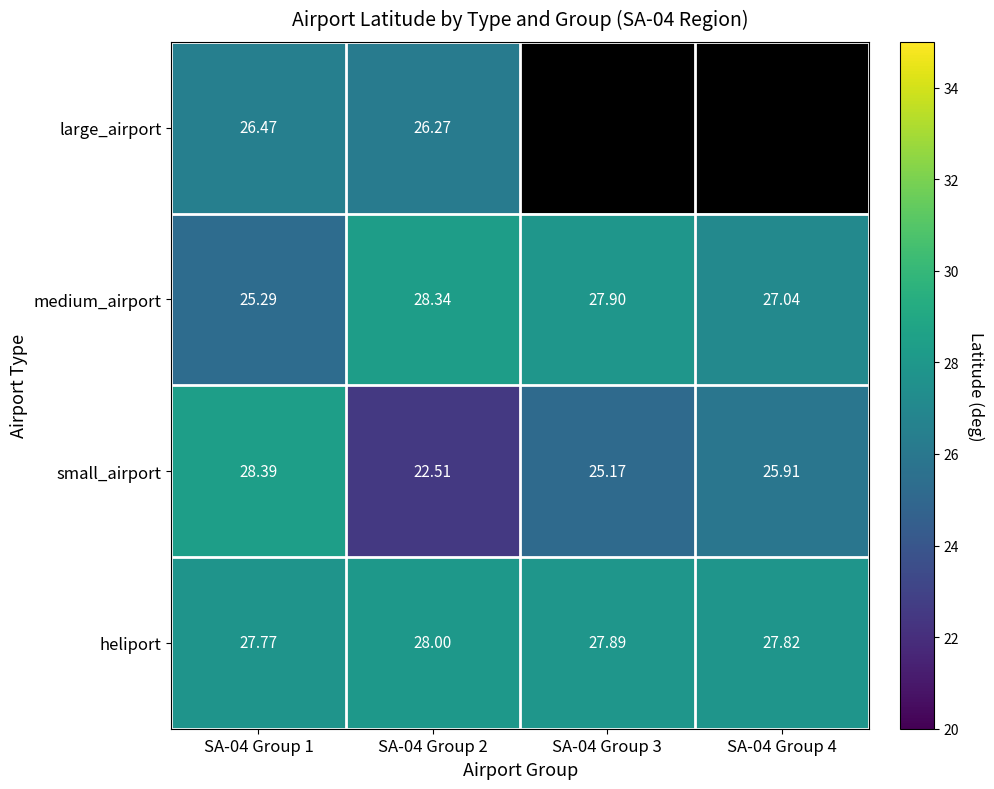

At which category is the sum across all series the highest?

SA-04 Group 1